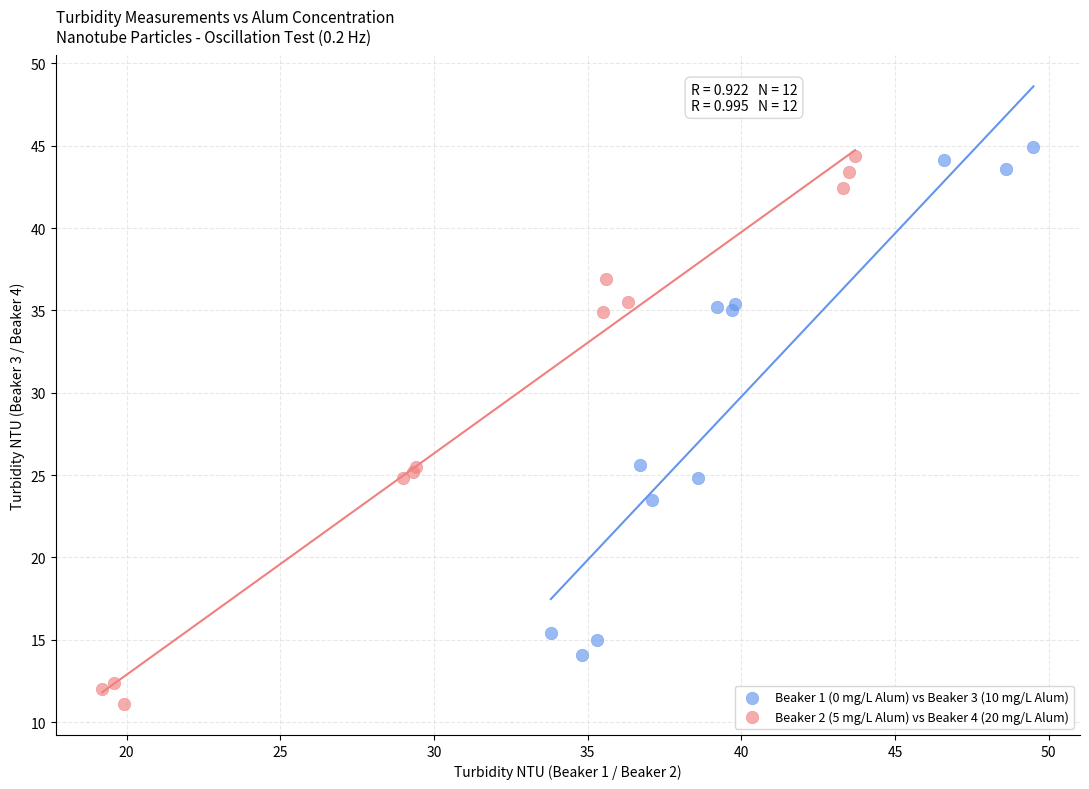

Which series contains the lowest Y value?

Beaker 2 (5 mg/L Alum) vs Beaker 4 (20 mg/L Alum)